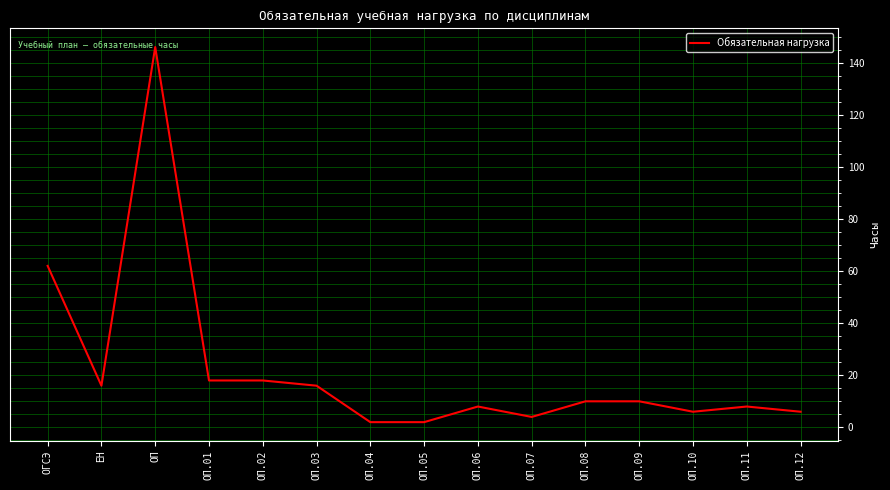

Reading left to right, what are all the values shown in this chart?

ОГСЭ=62	ЕН=16	ОП=146	ОП.01=18	ОП.02=18	ОП.03=16	ОП.04=2	ОП.05=2	ОП.06=8	ОП.07=4	ОП.08=10	ОП.09=10	ОП.10=6	ОП.11=8	ОП.12=6